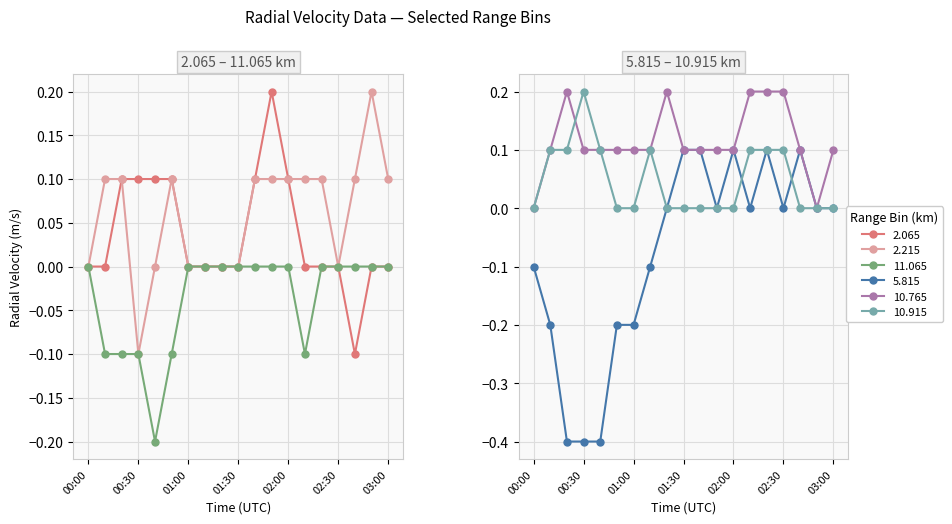

What is the label of the 4th point from the left?

00:30